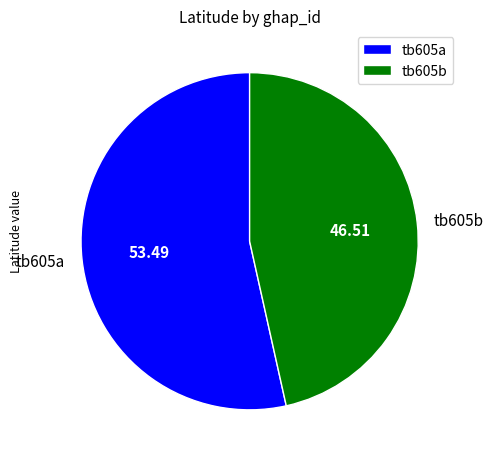

Combined, do tb605a and tb605b account for over 50%?

Yes